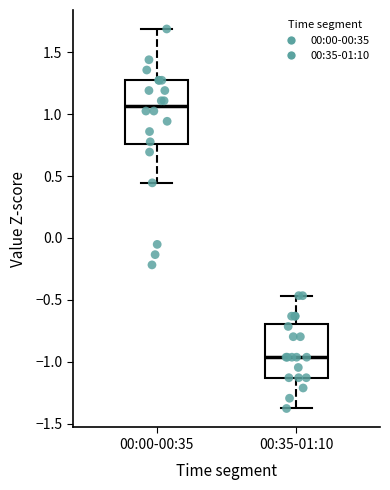

Which box is the tallest, from its lower edge to its upper edge?

00:00-00:35